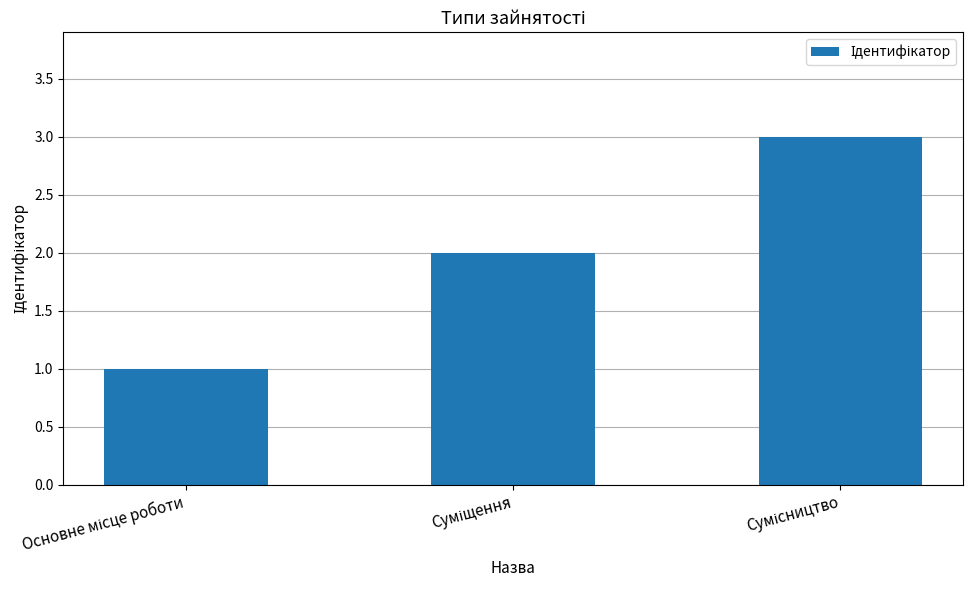

What is the sum of all values?

6